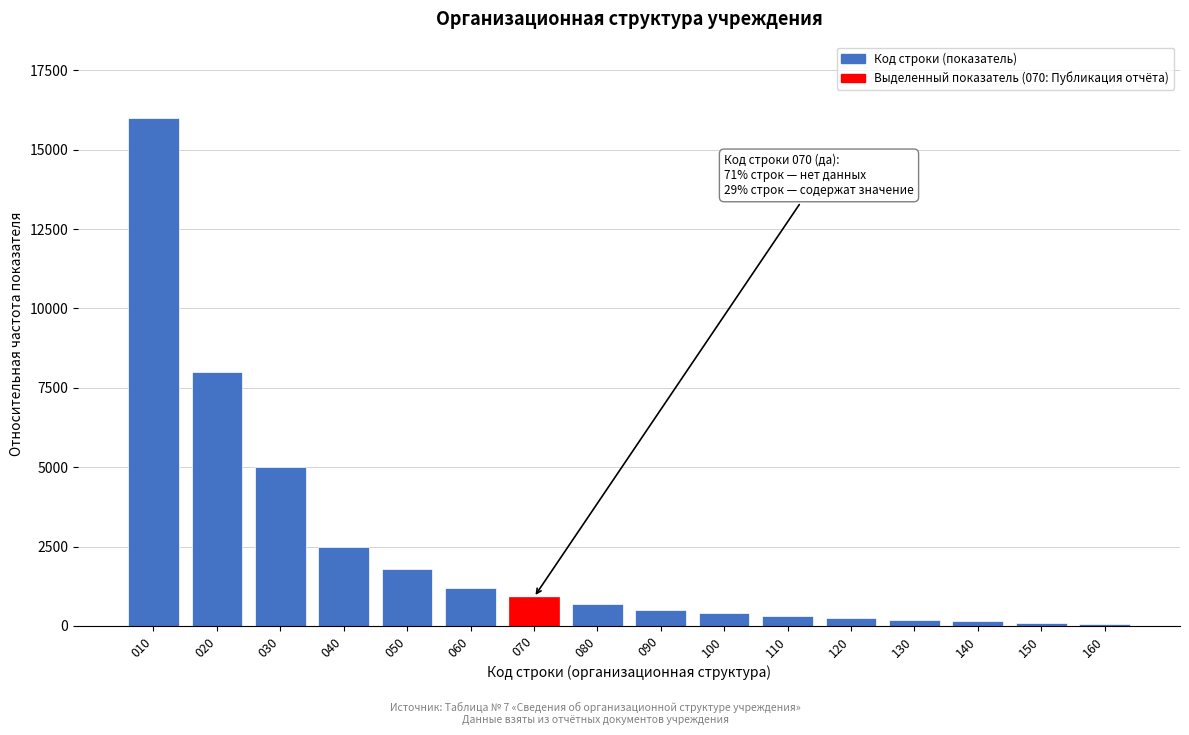

The value at 090 is 500. True or false?

True